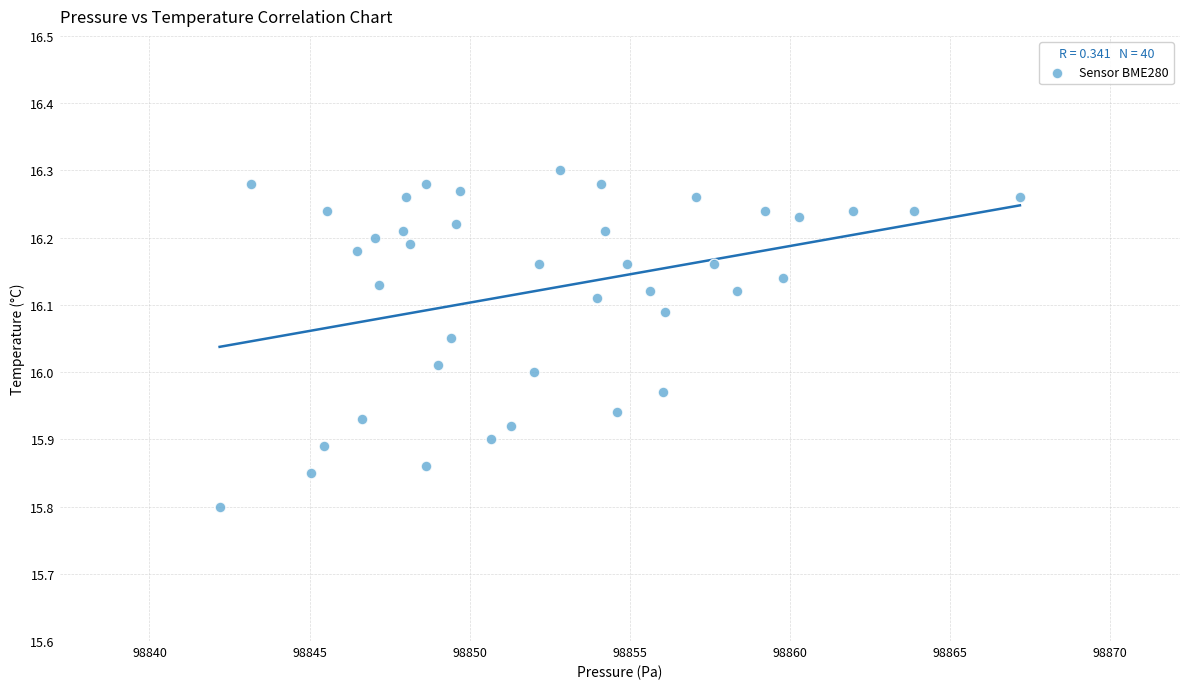

What is the range of X values (max minus min)?

25.0